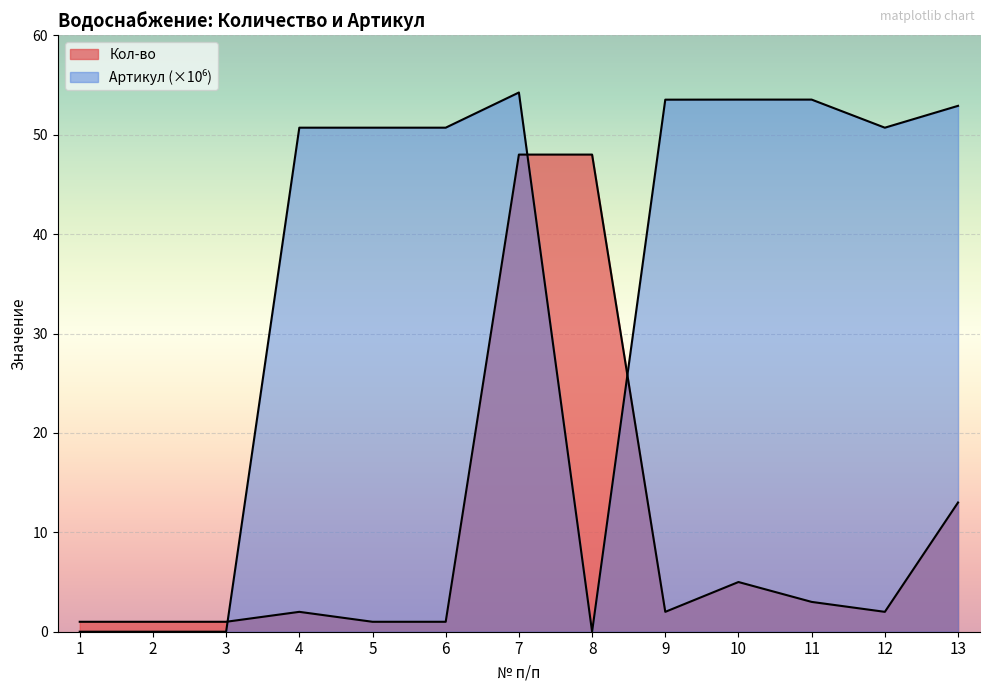

True or false: Артикул Stout has more than 2 points higher than both neighbors.

True